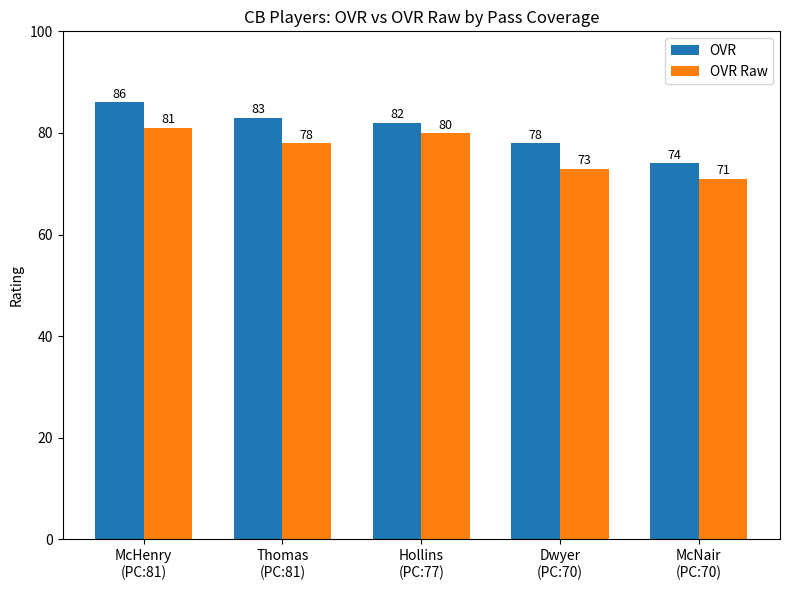

At Thomas
(PC:81), list the series in order from largest to smallest.

OVR, OVR Raw